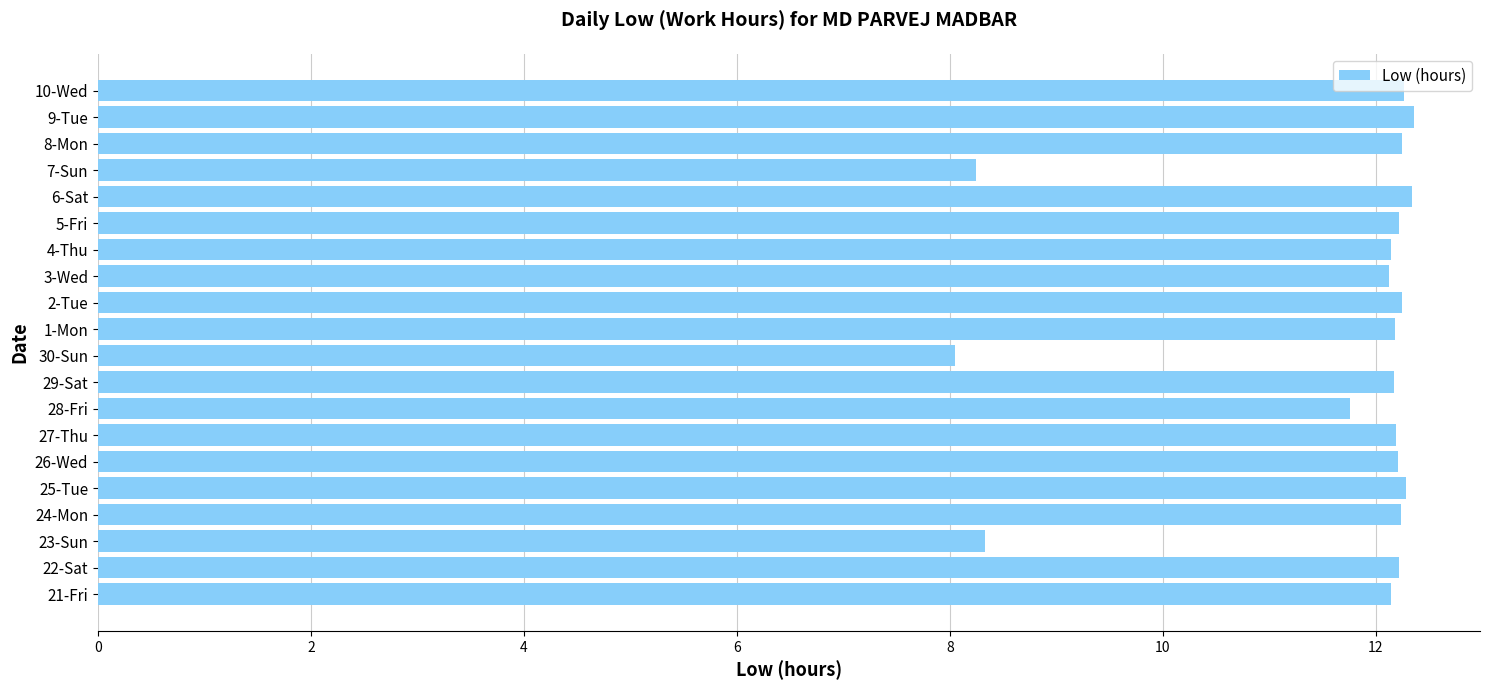

What is the difference between the values at 30-Sun and 28-Fri?

3.7